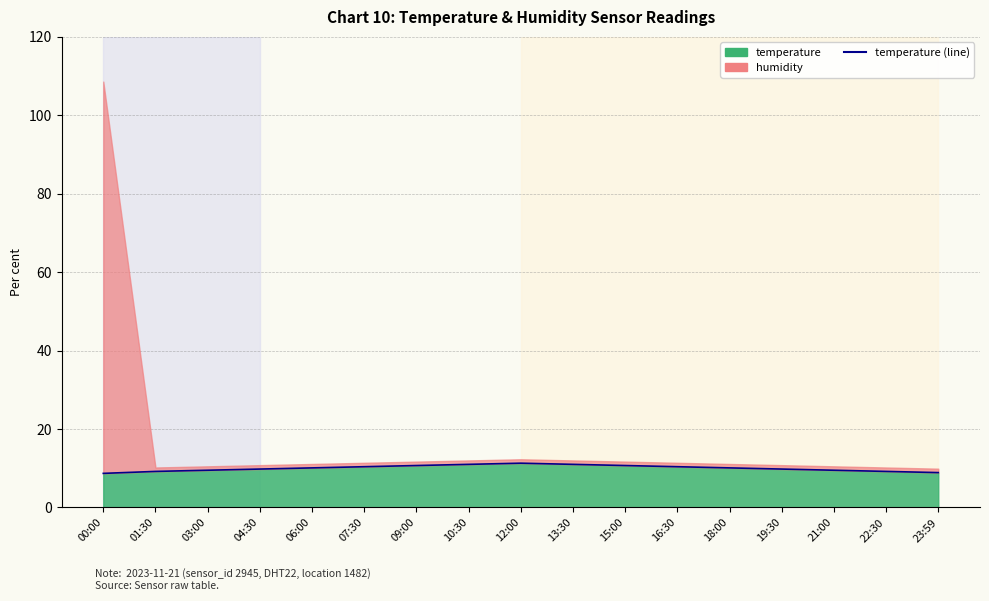

What value does the data have at 04:30?

9.8